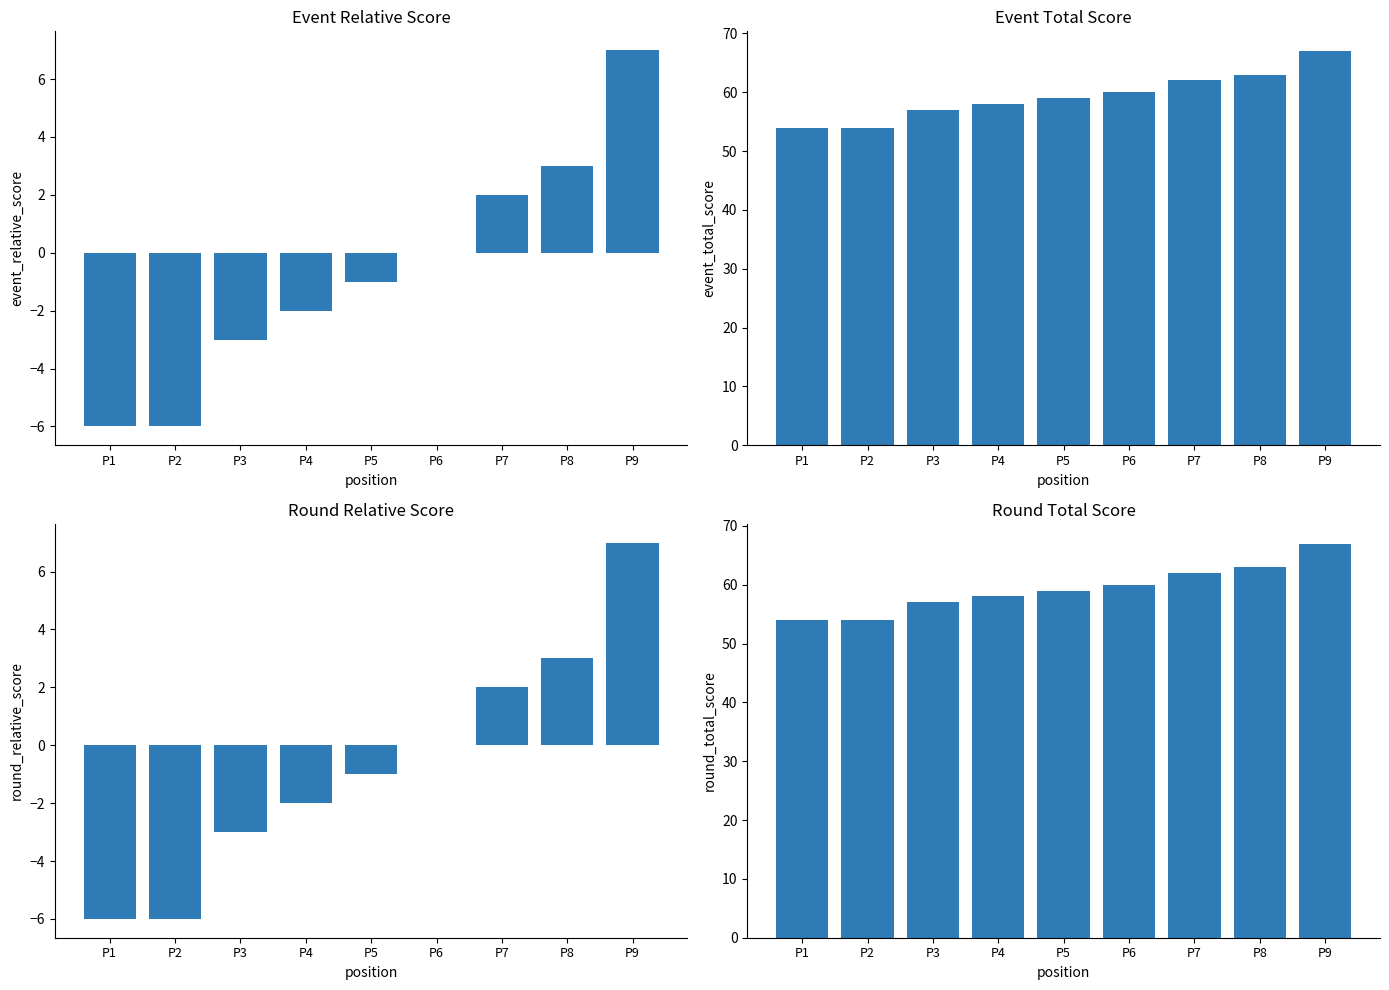

How many values in the event_total_score series are below 59?

4